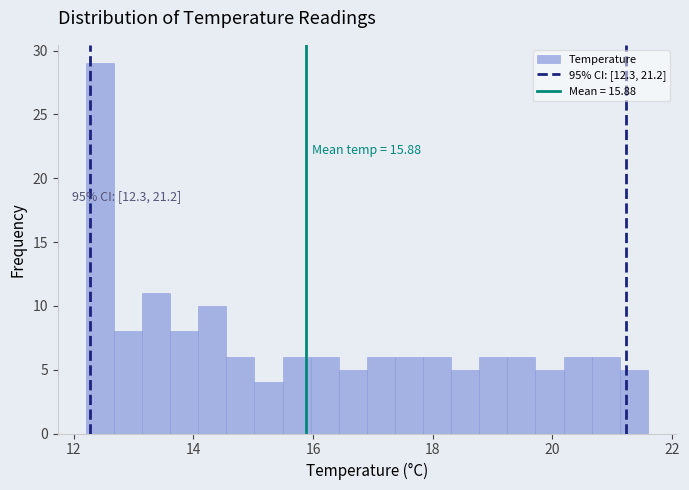

Read against the x-axis, roughly where is the centre of the tallest bar?

12.4